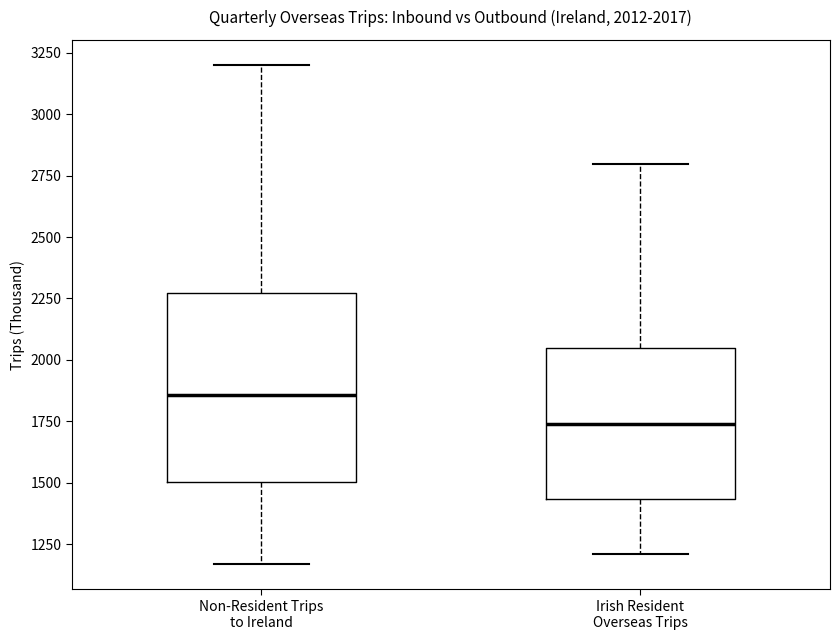

Which box is the tallest, from its lower edge to its upper edge?

Non-Resident Trips to Ireland